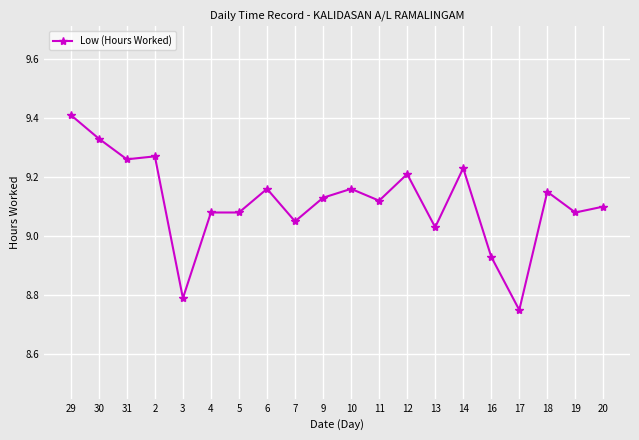

What is the change in value from 31 to 19?

-0.2